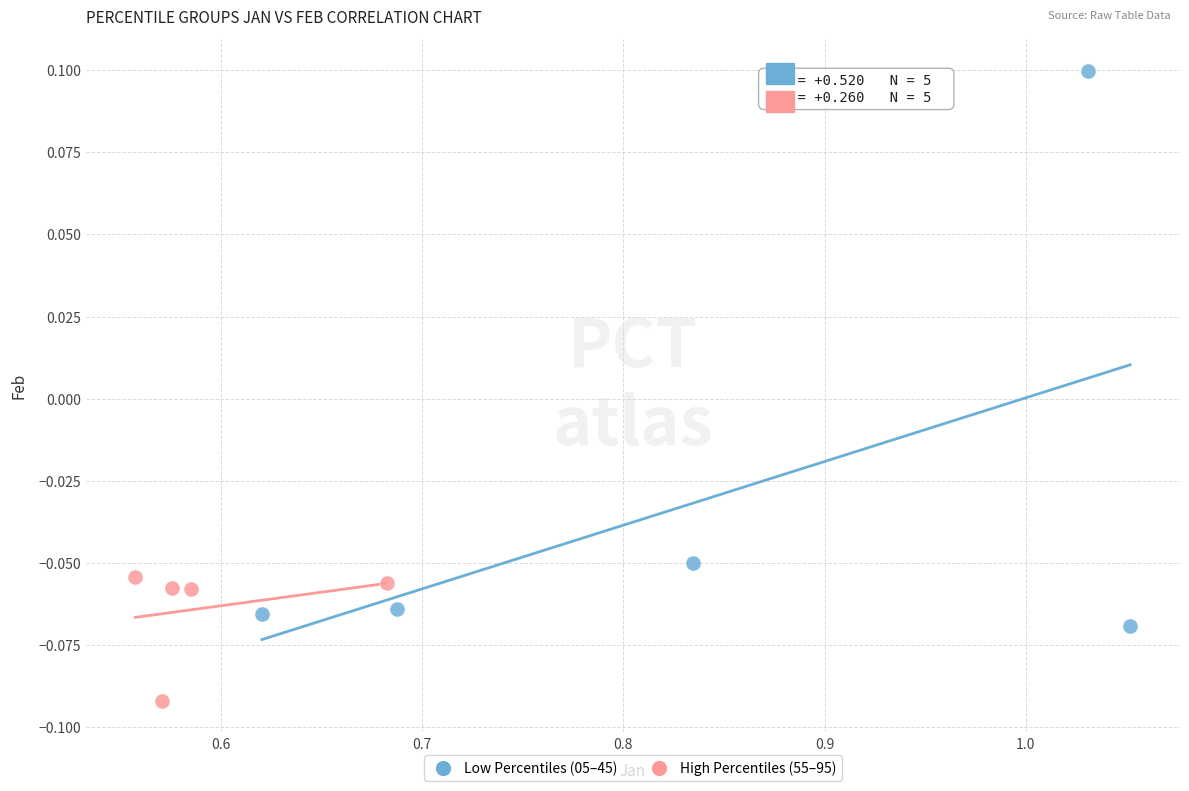

Which series reaches the maximum Y coordinate?

Low Percentiles (05–45)